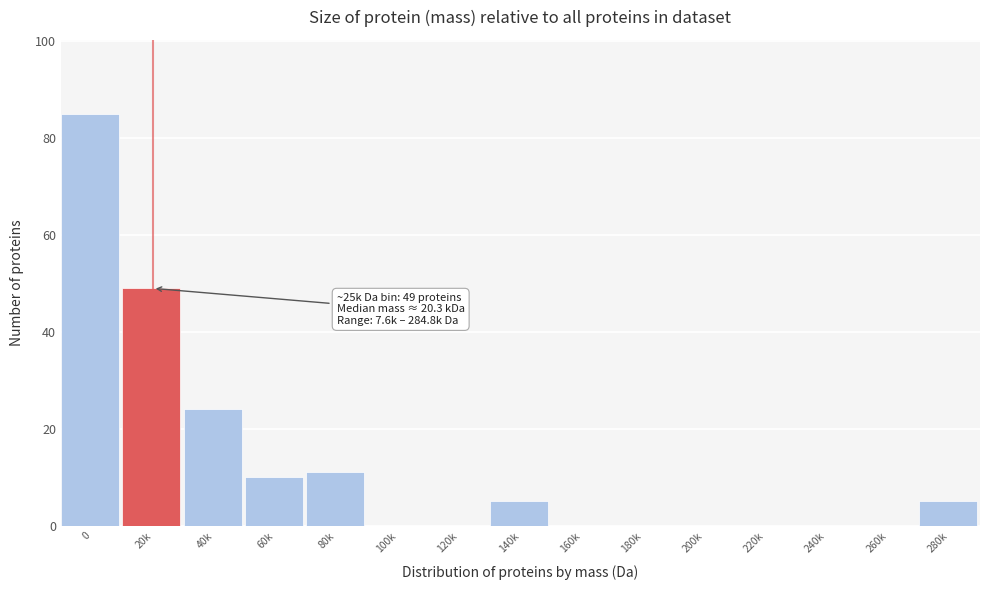

Reading right to left, extract all data points from this chart.

280k=5	260k=0	240k=0	220k=0	200k=0	180k=0	160k=0	140k=5	120k=0	100k=0	80k=11	60k=10	40k=24	20k=49	0=85